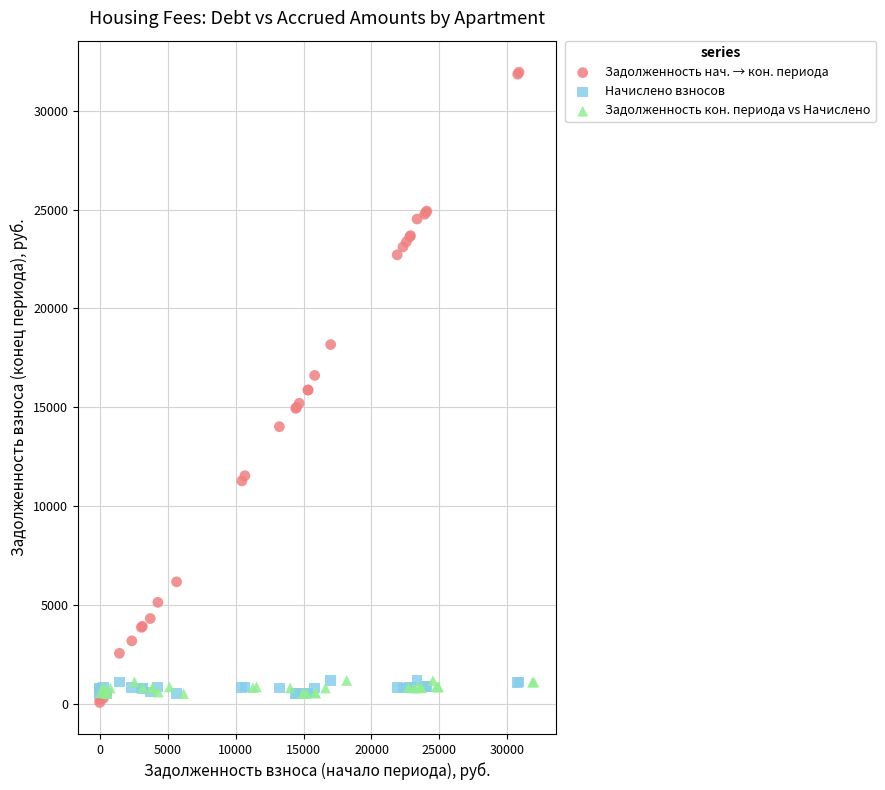

Which series has the widest spread of Y values?

Задолженность нач. → кон. периода